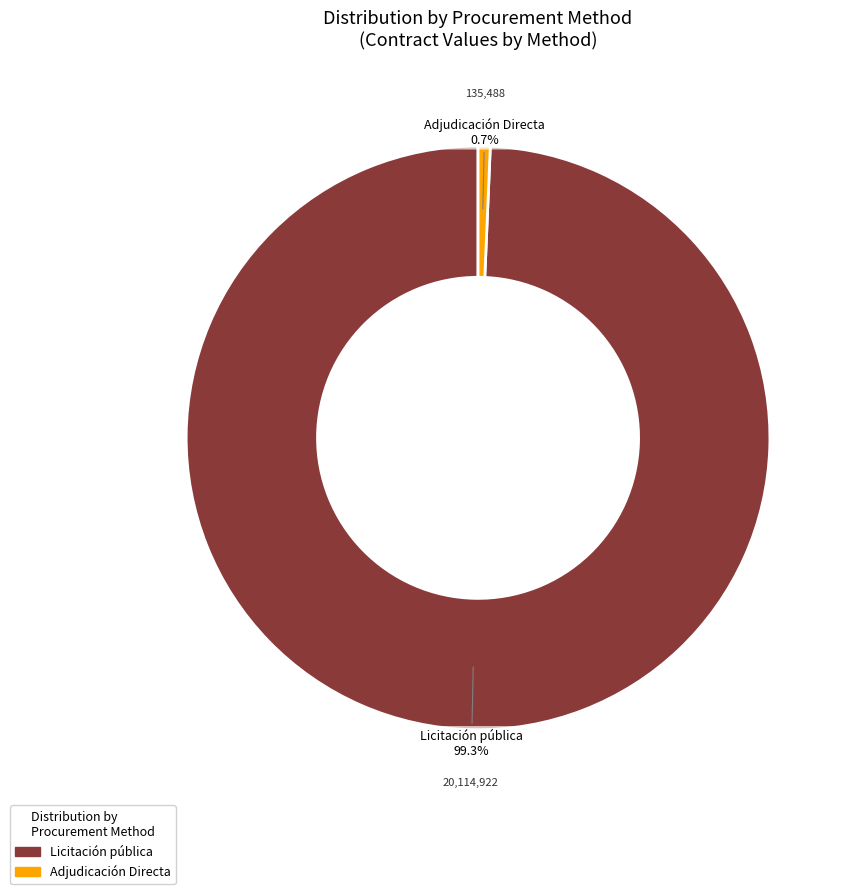

Count the number of slices in the pie.

2